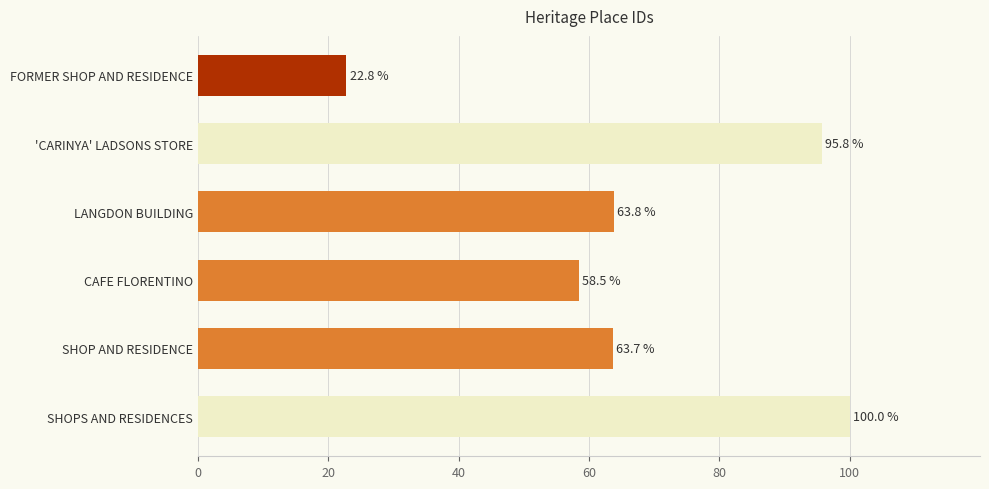

Rank the categories by value from highest to lowest.

SHOPS AND RESIDENCES, 'CARINYA' LADSONS STORE, LANGDON BUILDING, SHOP AND RESIDENCE, CAFE FLORENTINO, FORMER SHOP AND RESIDENCE